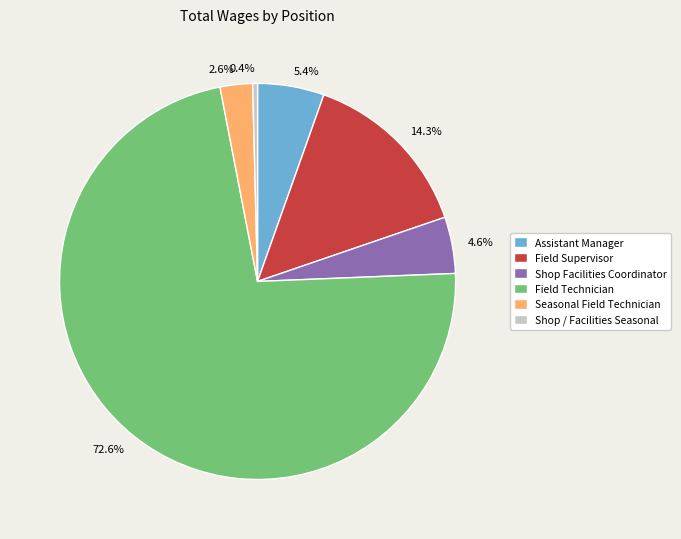

True or false: Seasonal Field Technician accounts for 3% of the total.

True